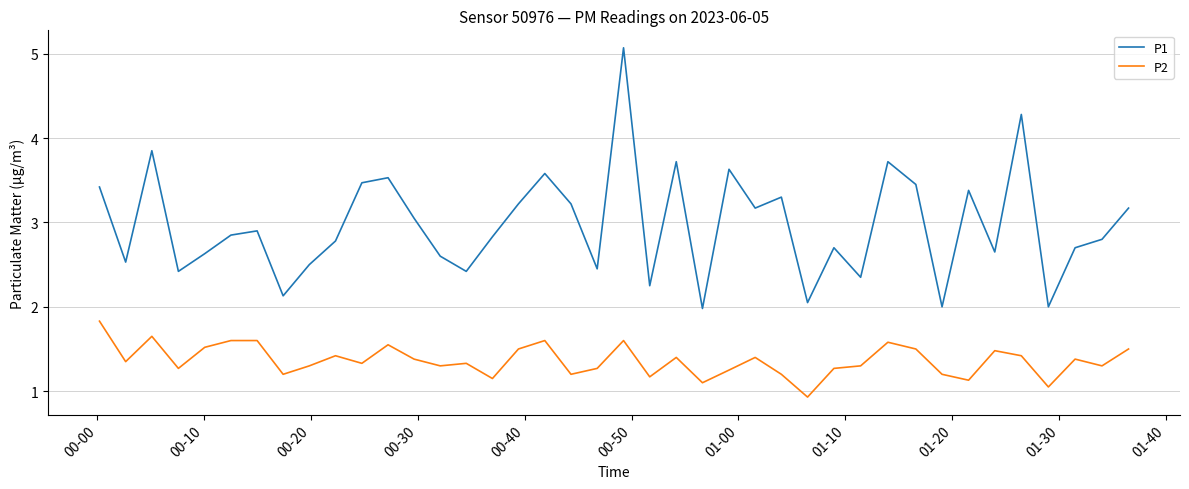

At how many categories does at least one series exceed 3?

18